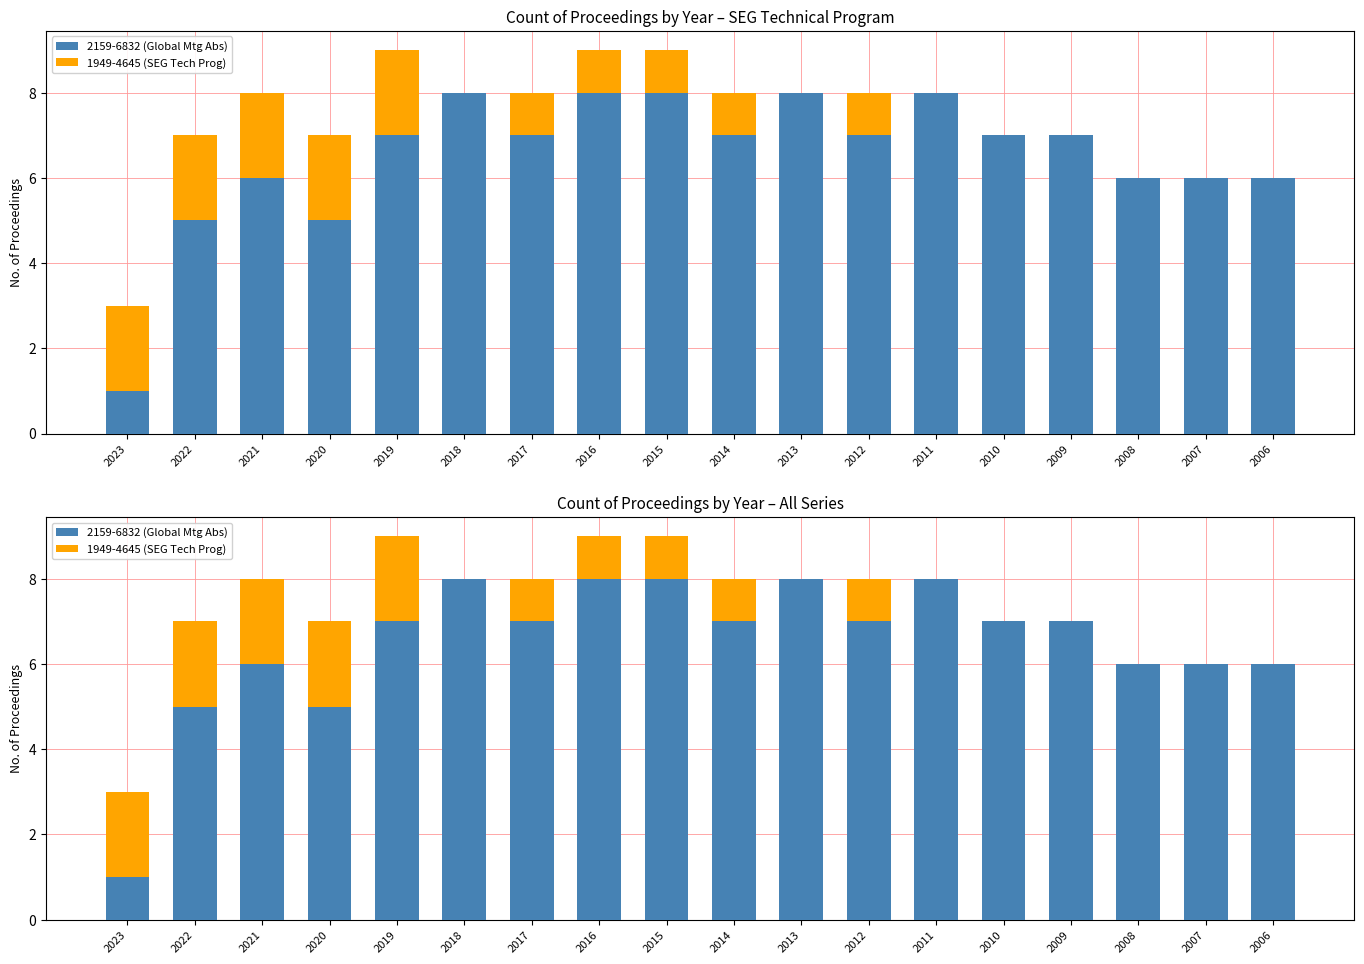

How many data points in 2159-6832 (Global Mtg Abs) are above 7?

5